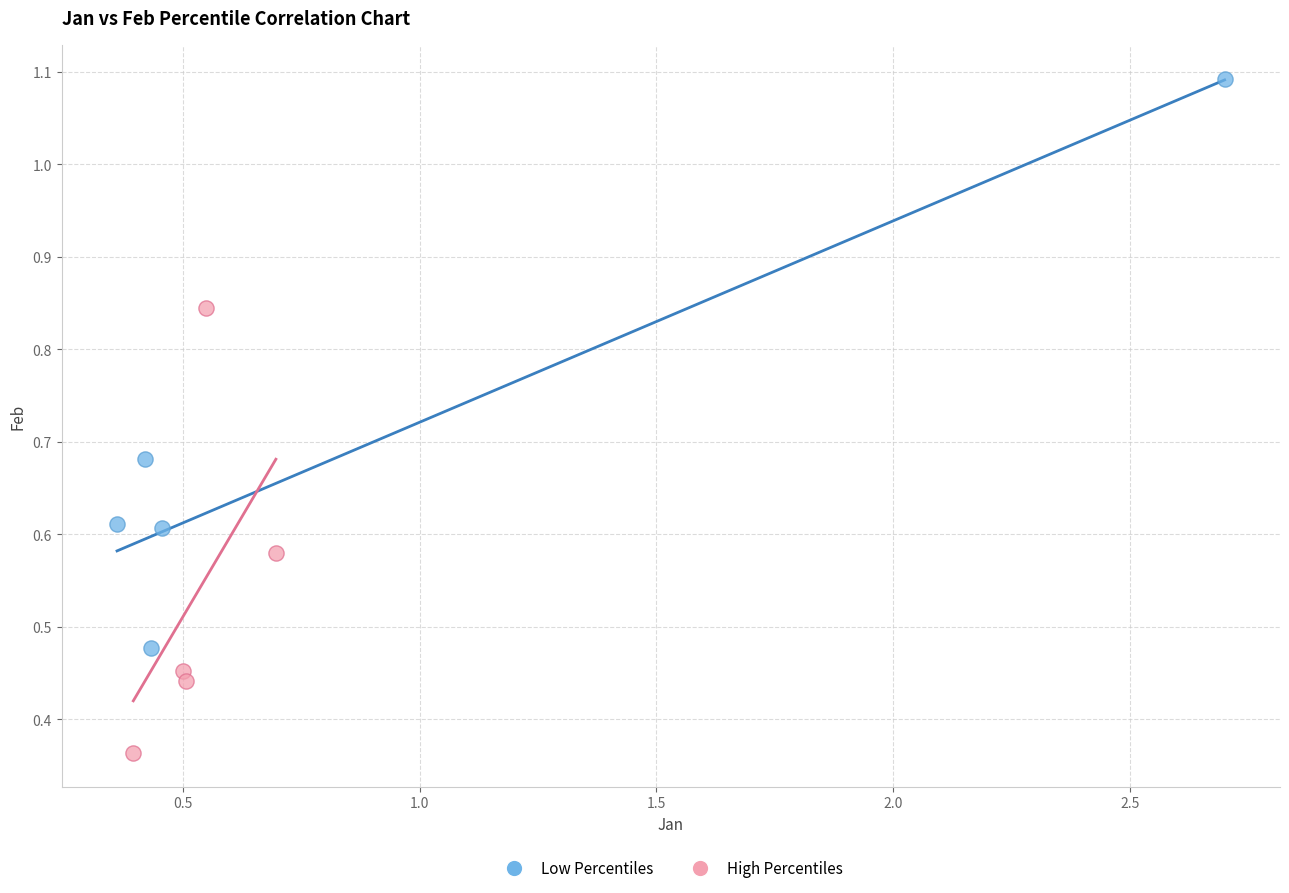

Which series reaches the maximum Y coordinate?

Low Percentiles